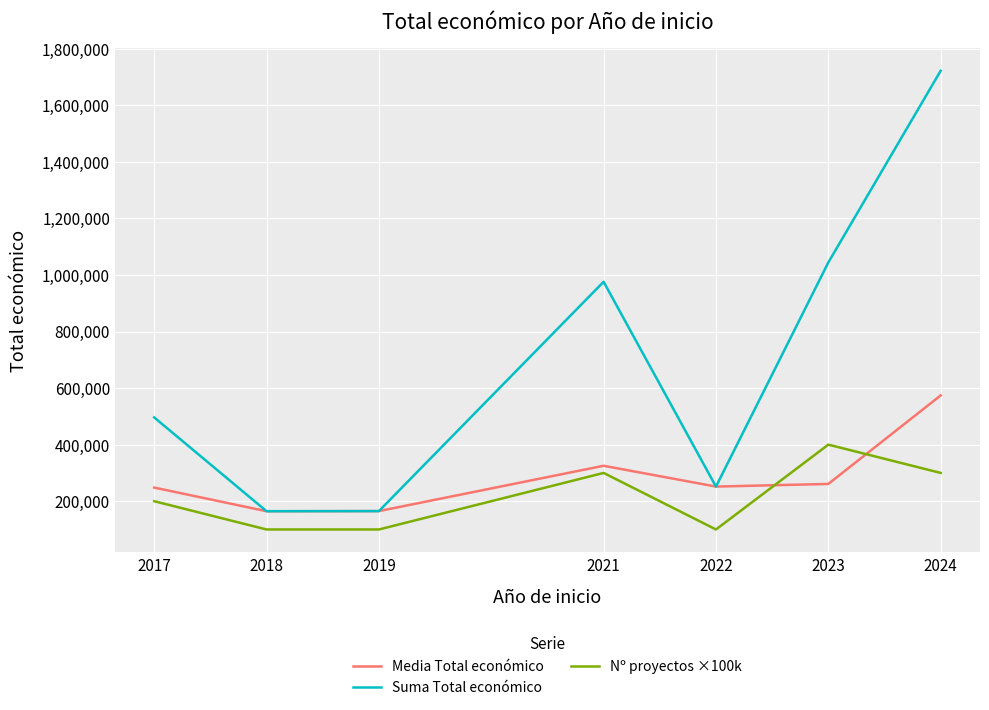

How many lines are shown in the chart?

3